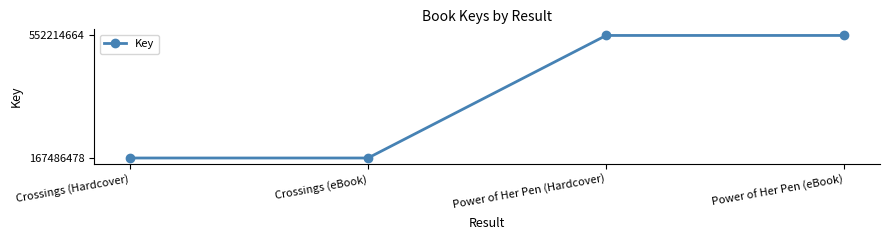

What is the greatest value displayed?

552214664